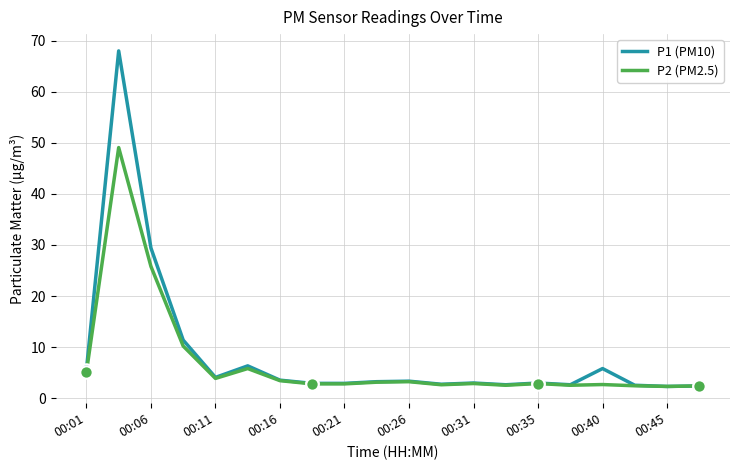

Which series has the largest total across all categories?

P1 (PM10)